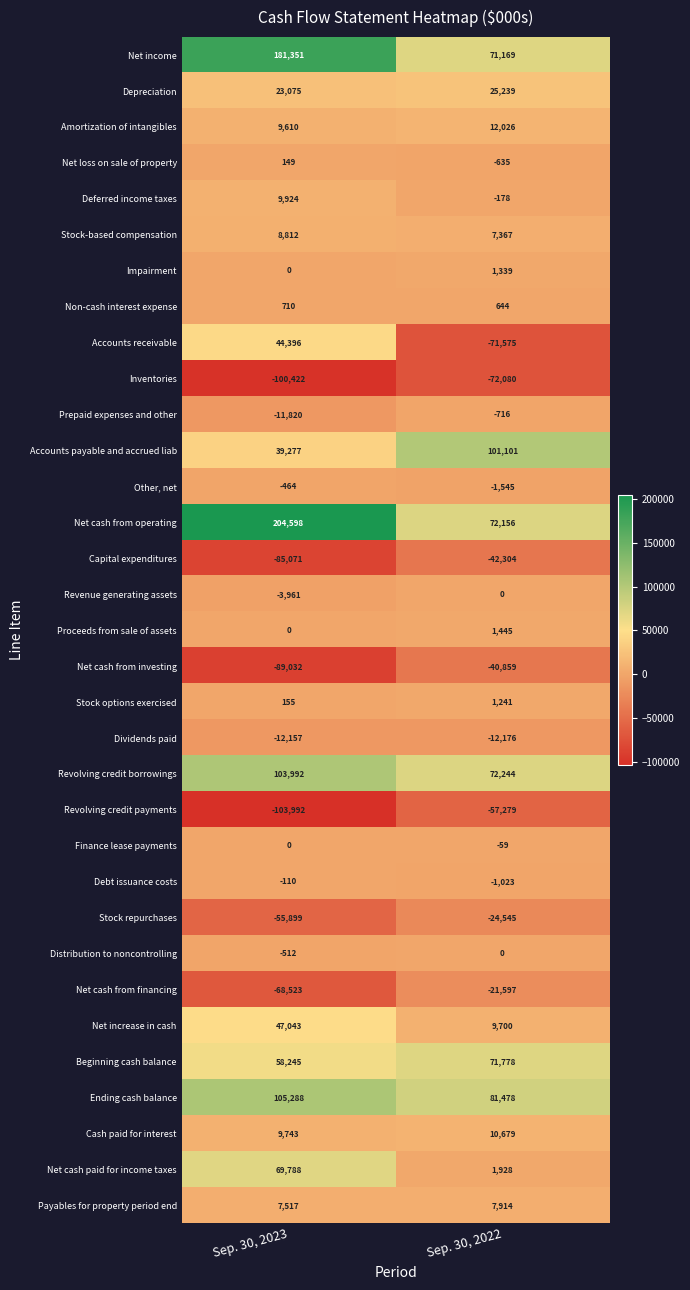

What is the difference between the highest and lowest values at Sep. 30, 2022?

173181